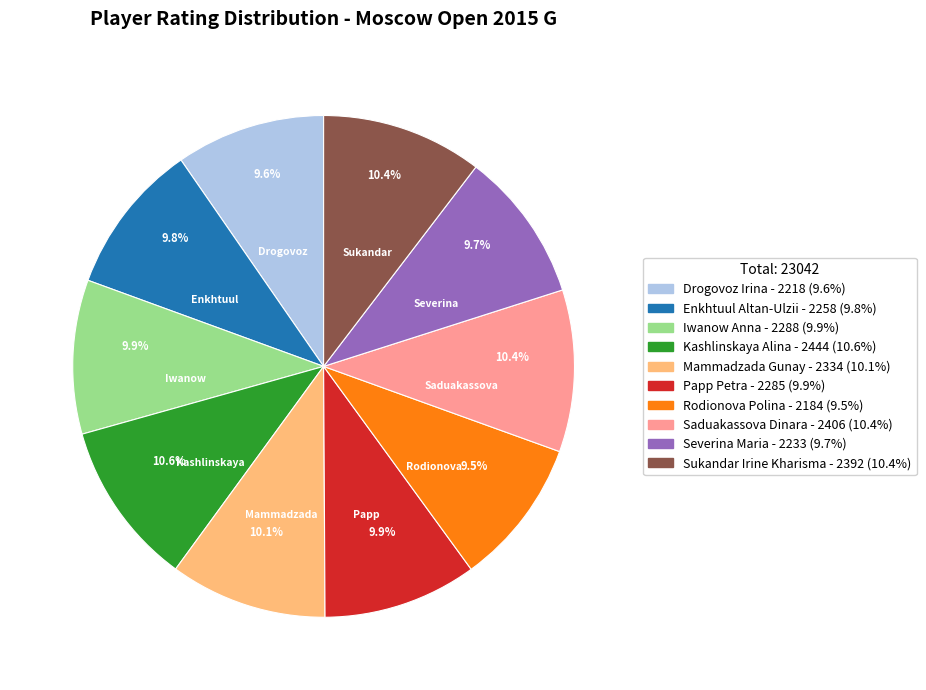

Which has a higher value, Kashlinskaya Alina or Drogovoz Irina?

Kashlinskaya Alina